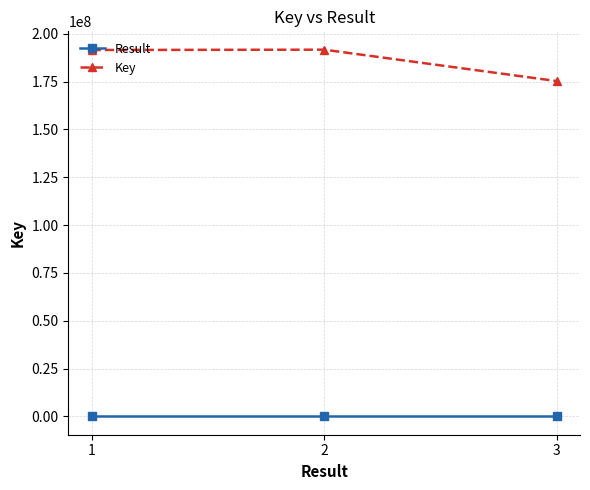

Which series has the largest total across all categories?

Key